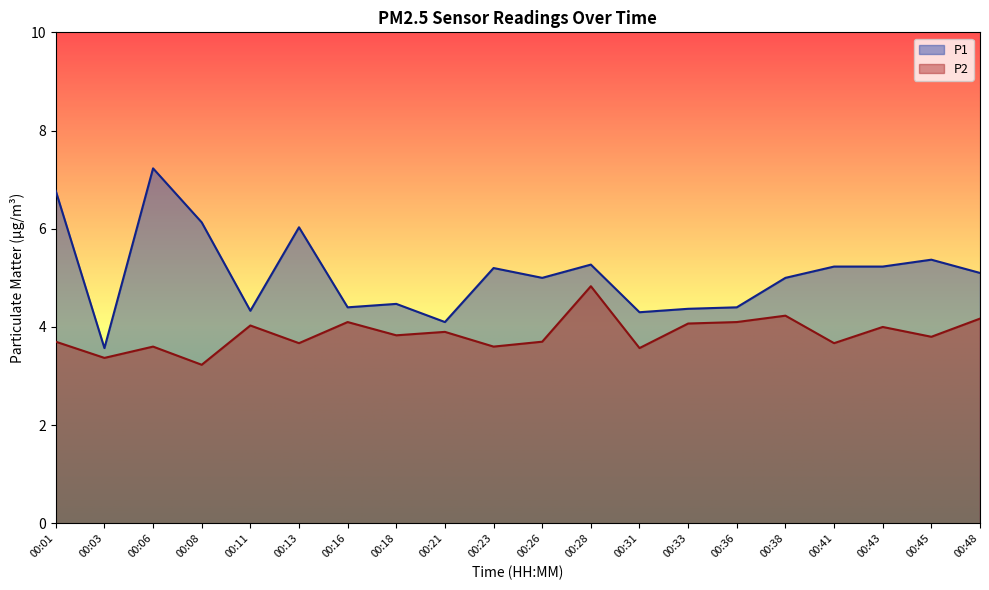

What is the sum of all P2 values?

77.2